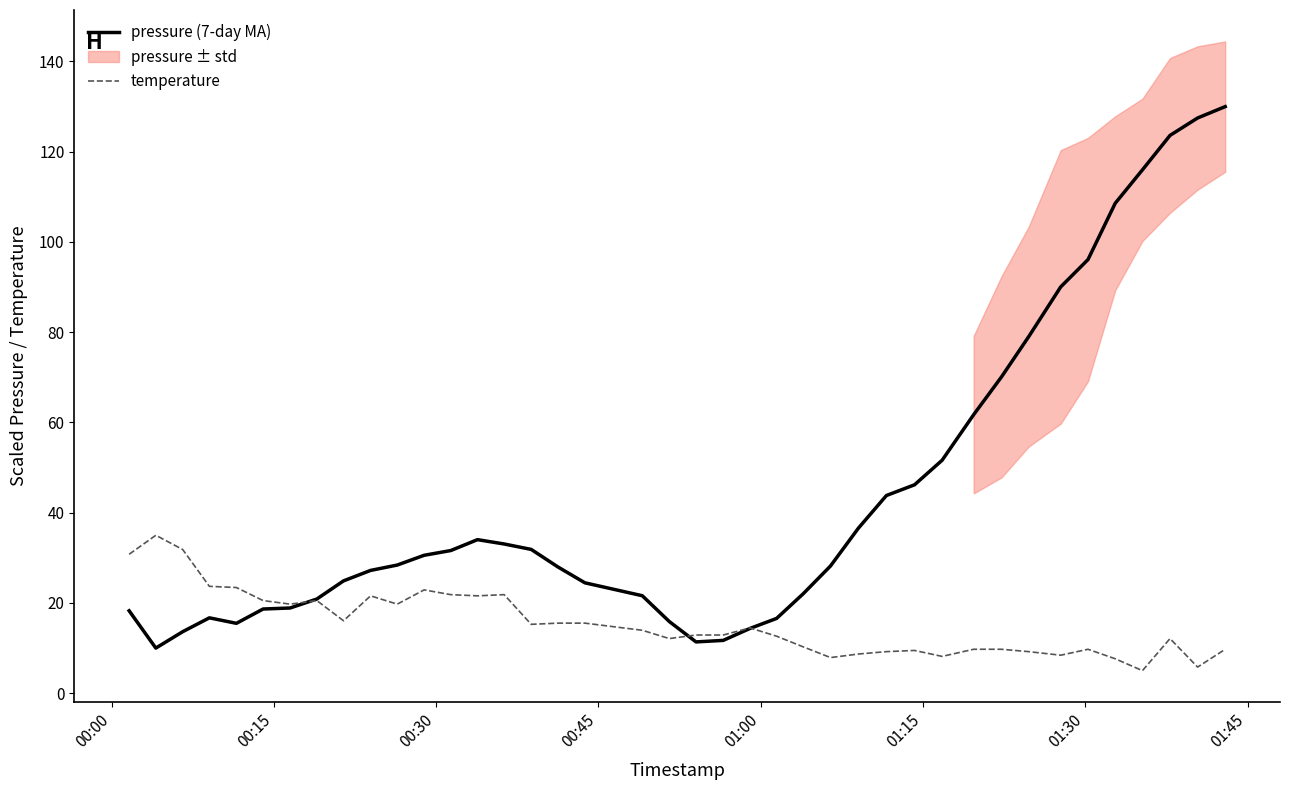

Reading left to right, transcribe all the data shown in this chart.

pressure (7-day MA): 18.3	10.0	13.6	16.7	15.5	18.7	18.9	20.9	24.9	27.2	28.4	30.6	31.6	34.0	33.1	31.9	28.0	24.5	21.6	15.9	11.4	11.7	14.3	16.6	22.1	28.2	36.6	43.8	46.2	51.6	61.7	70.1	79.0	90.1	96.1	108.6	116.0	123.6	127.5	130.0
temperature: 30.8	35.0	31.8	23.7	23.4	20.5	19.7	20.5	16.1	21.6	19.7	22.9	21.8	21.6	21.8	15.3	15.5	15.5	13.9	12.1	12.9	12.9	14.5	12.6	10.3	7.9	8.7	9.2	9.5	8.2	9.7	9.7	9.2	8.4	9.7	7.6	5.0	12.1	5.8	9.7